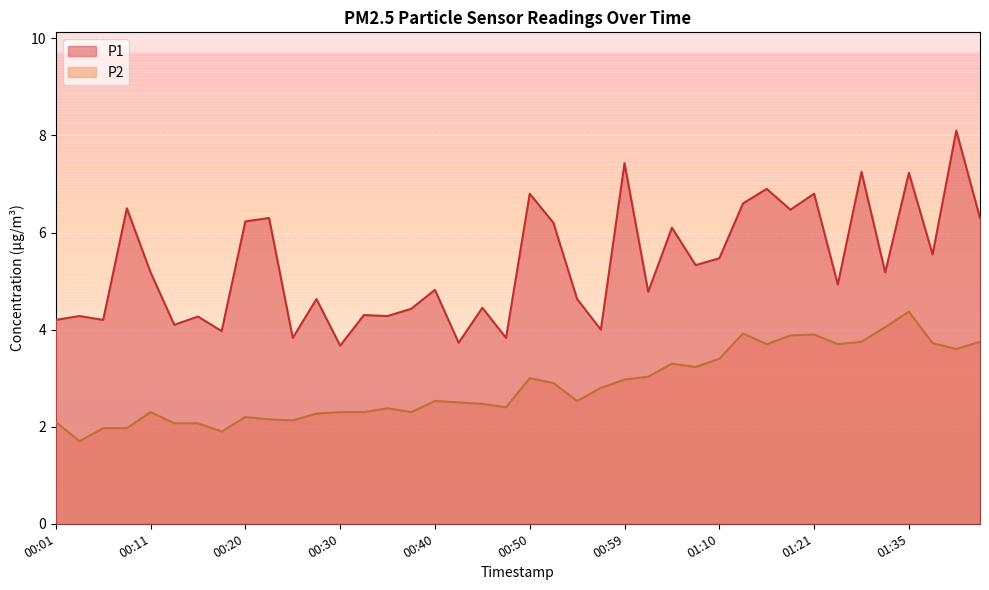

Is it true that P1 equals 4.2 at 00:06?

True